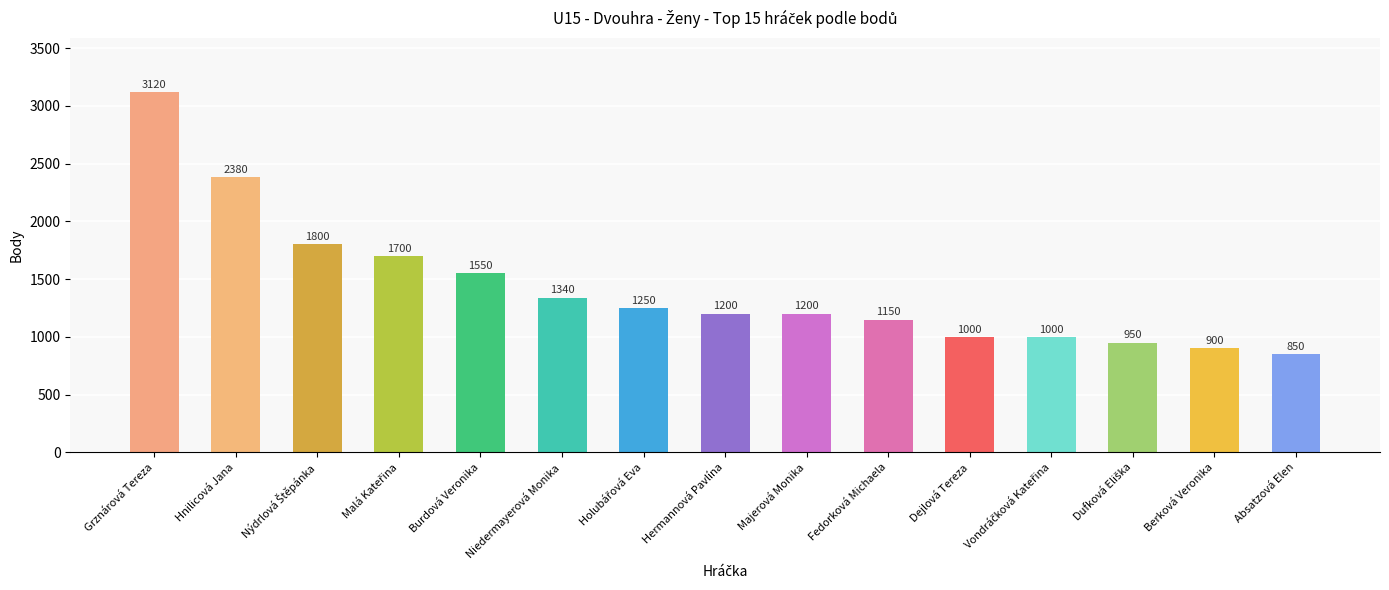

What is the label of the 5th bar from the left?

Burdová Veronika